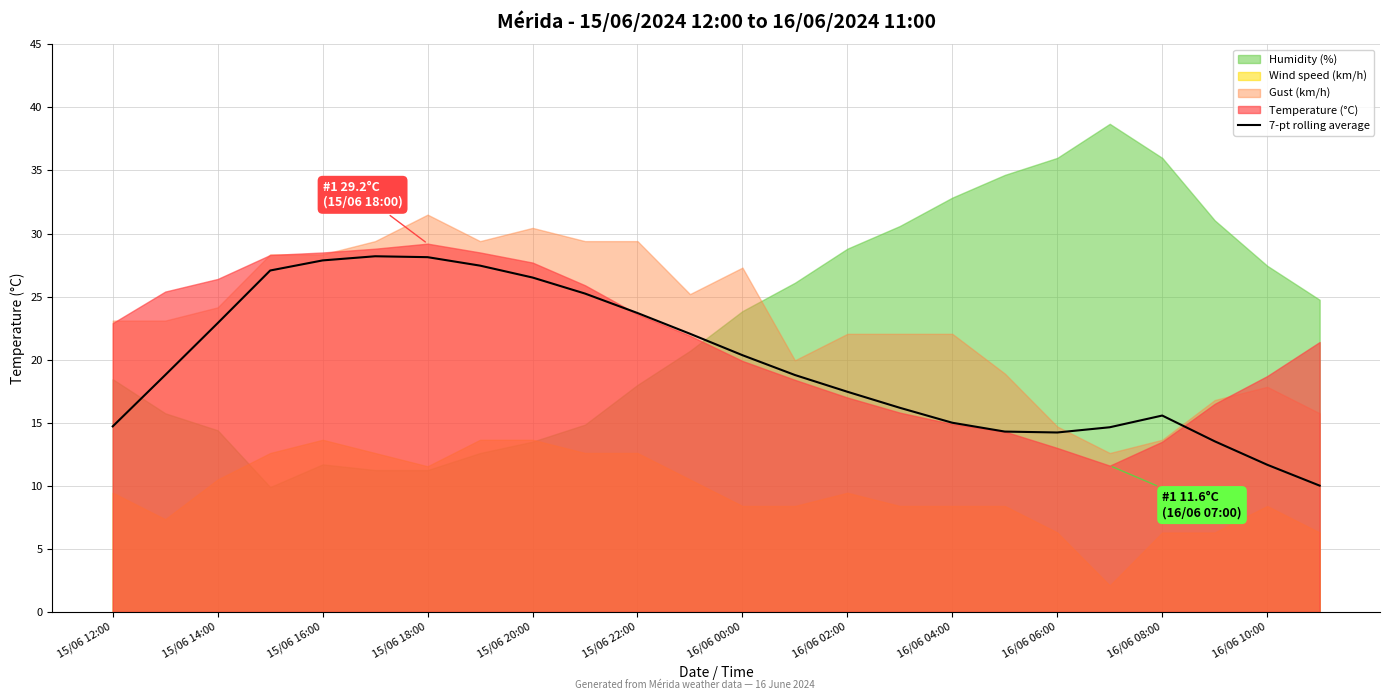

Is it true that 7-pt rolling average equals 23.2 at 16/06 02:00?

False